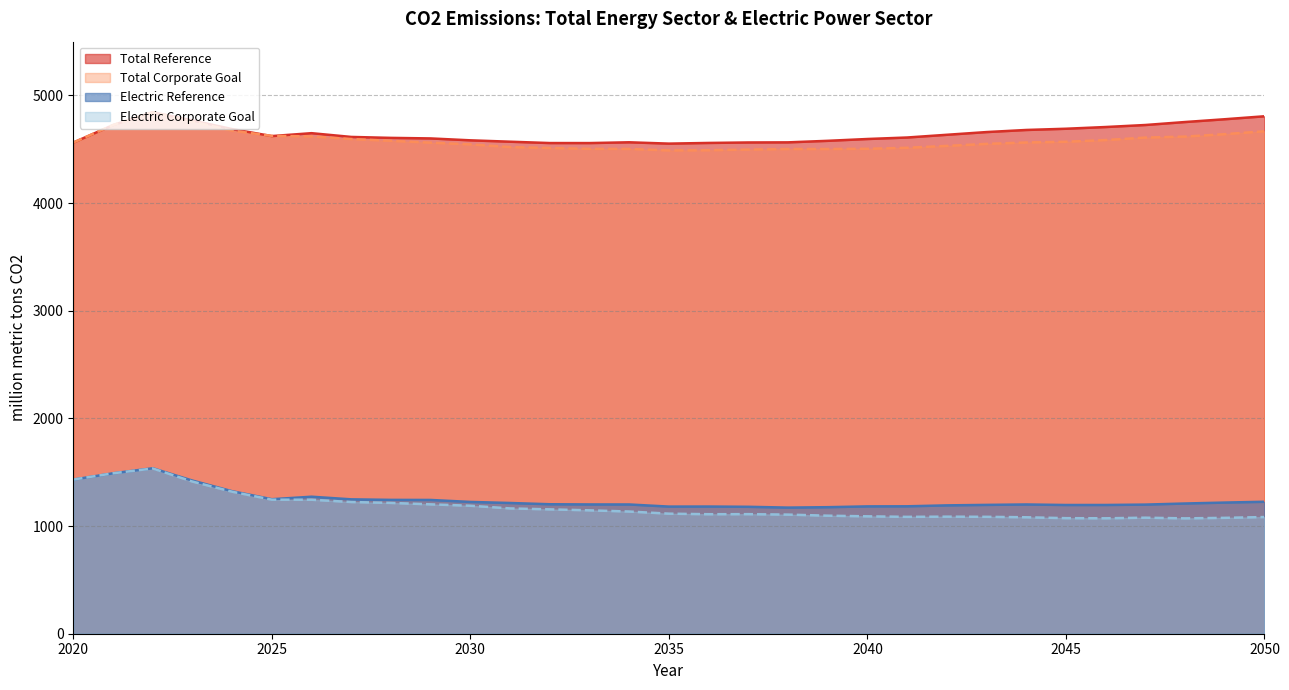

What is the sum of all Total Corporate Goal values?

141969.6